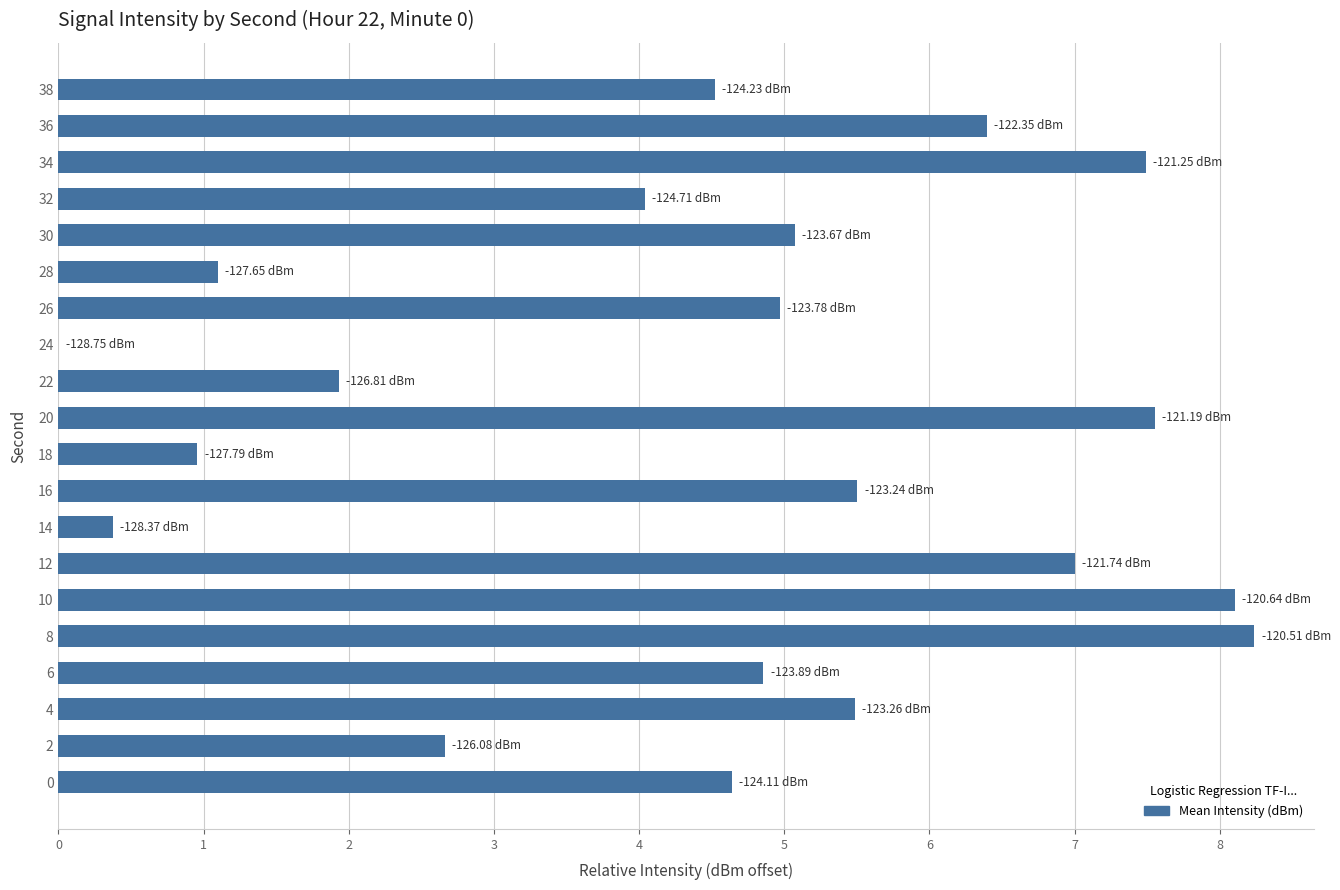

Which label corresponds to the largest value in the chart?

8